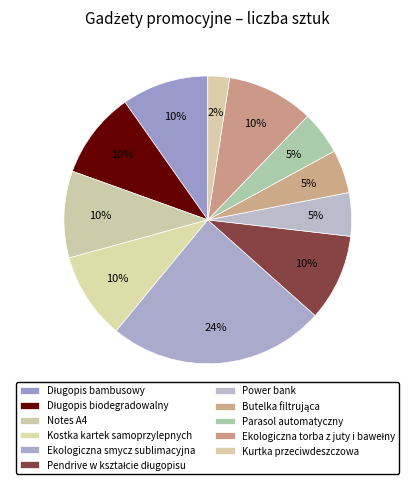

To the nearest percent, what is the difference between the largest and smallest slice percentages?

22%